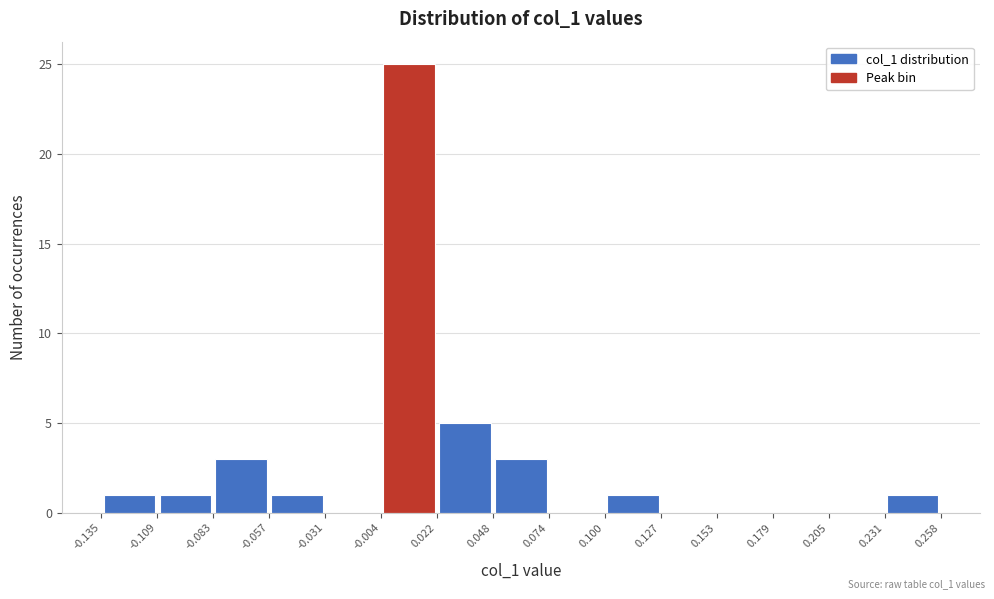

What is the height of the bar covering 0.048 to 0.074 on the x-axis? The values are not printed on the chart, so give them approximately, as read against the axis.

3